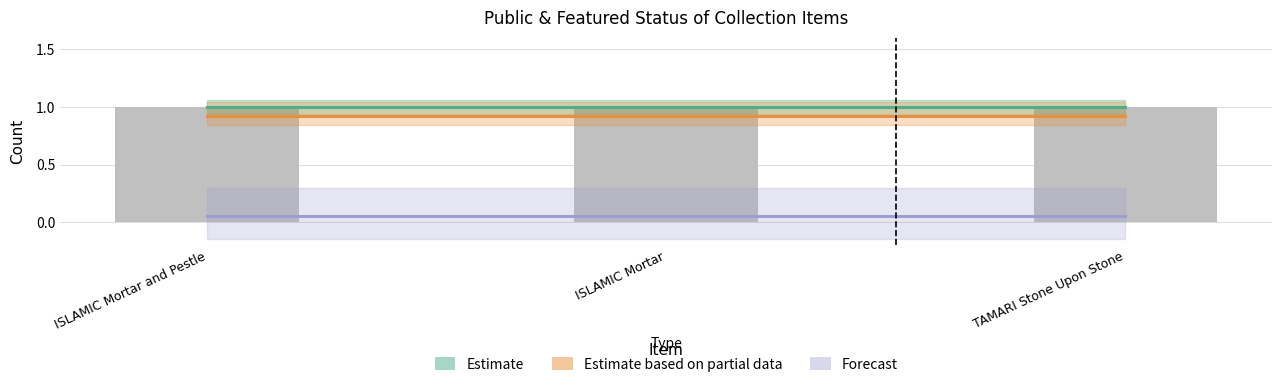

Reading right to left, list all the values displayed in this chart.

public: TAMARI Stone Upon Stone=1	ISLAMIC Mortar=1	ISLAMIC Mortar and Pestle=1
featured: TAMARI Stone Upon Stone=0	ISLAMIC Mortar=0	ISLAMIC Mortar and Pestle=0